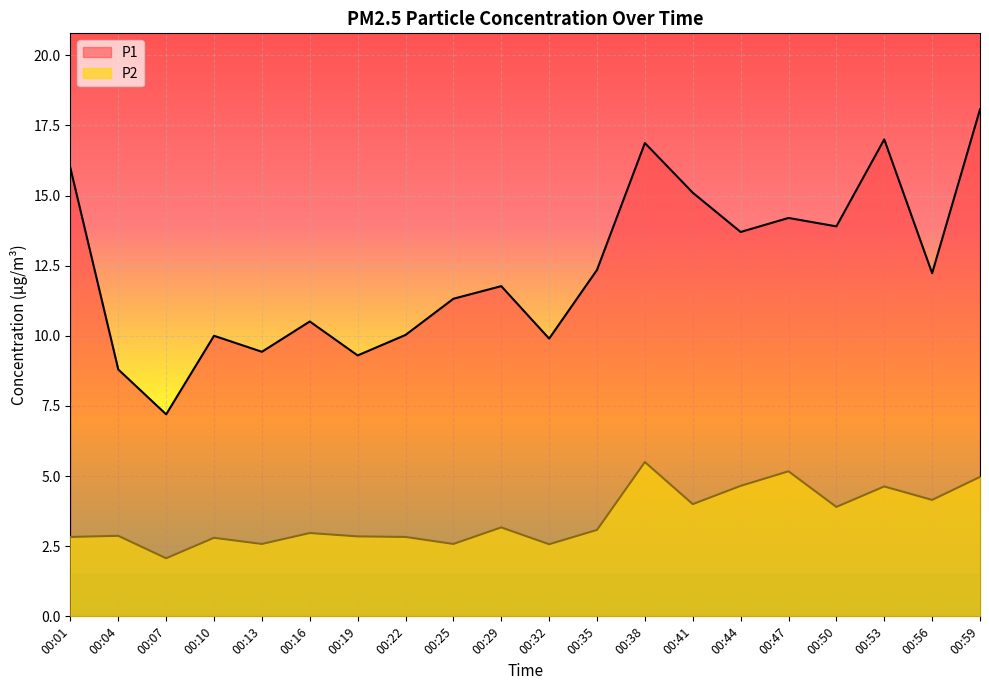

In P1, how many points are lower than both neighbors (excluding endpoints)?

7